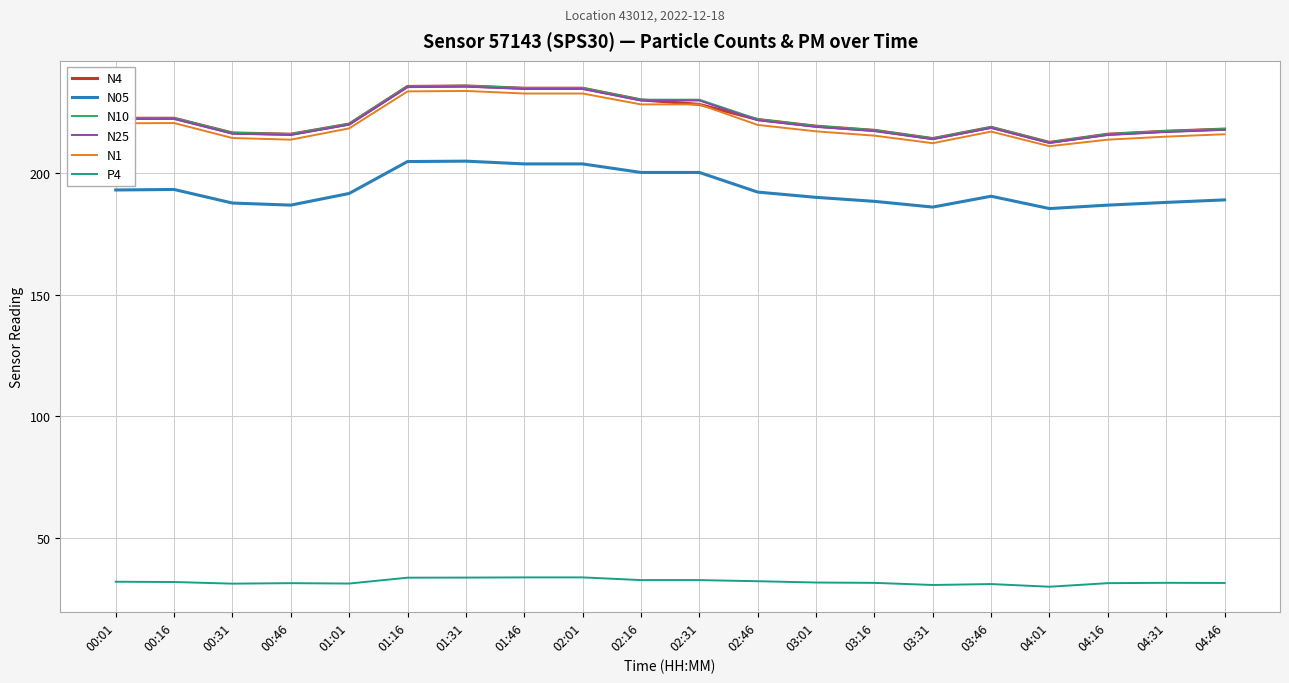

How many lines are shown in the chart?

6